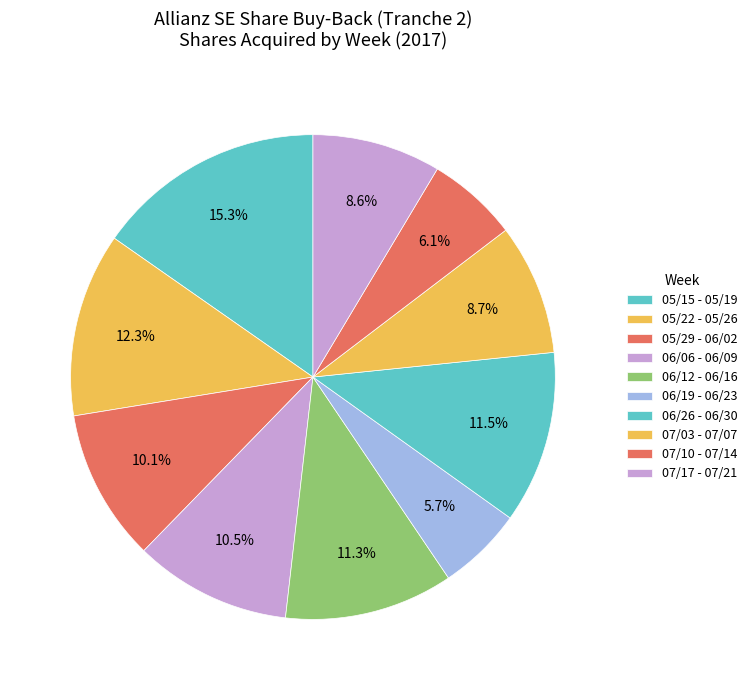

Count the number of slices in the pie.

10